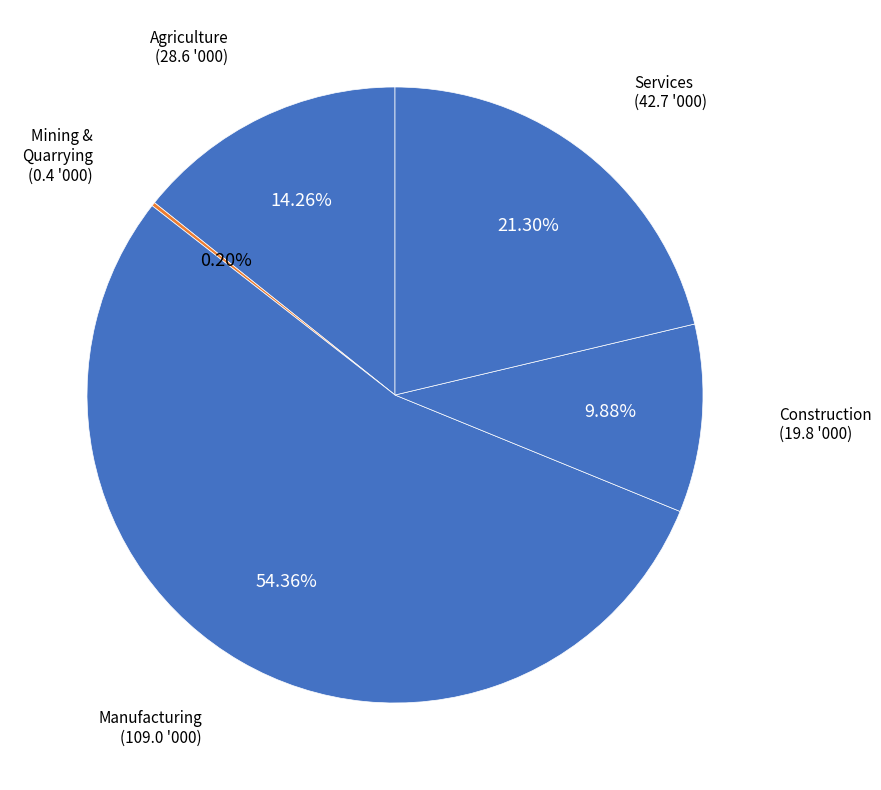

Does any single category account for the majority?

Yes